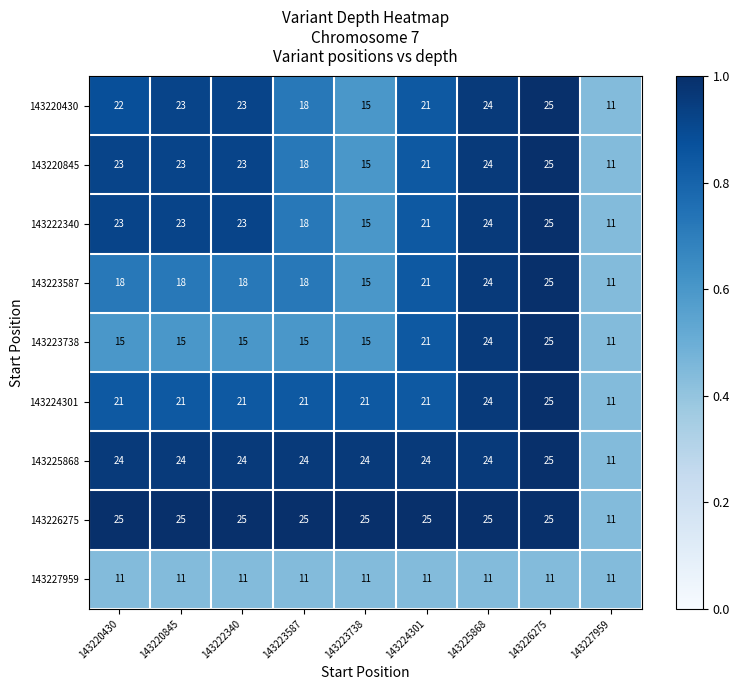

At which label is 143220430 closest to 18?

143223587